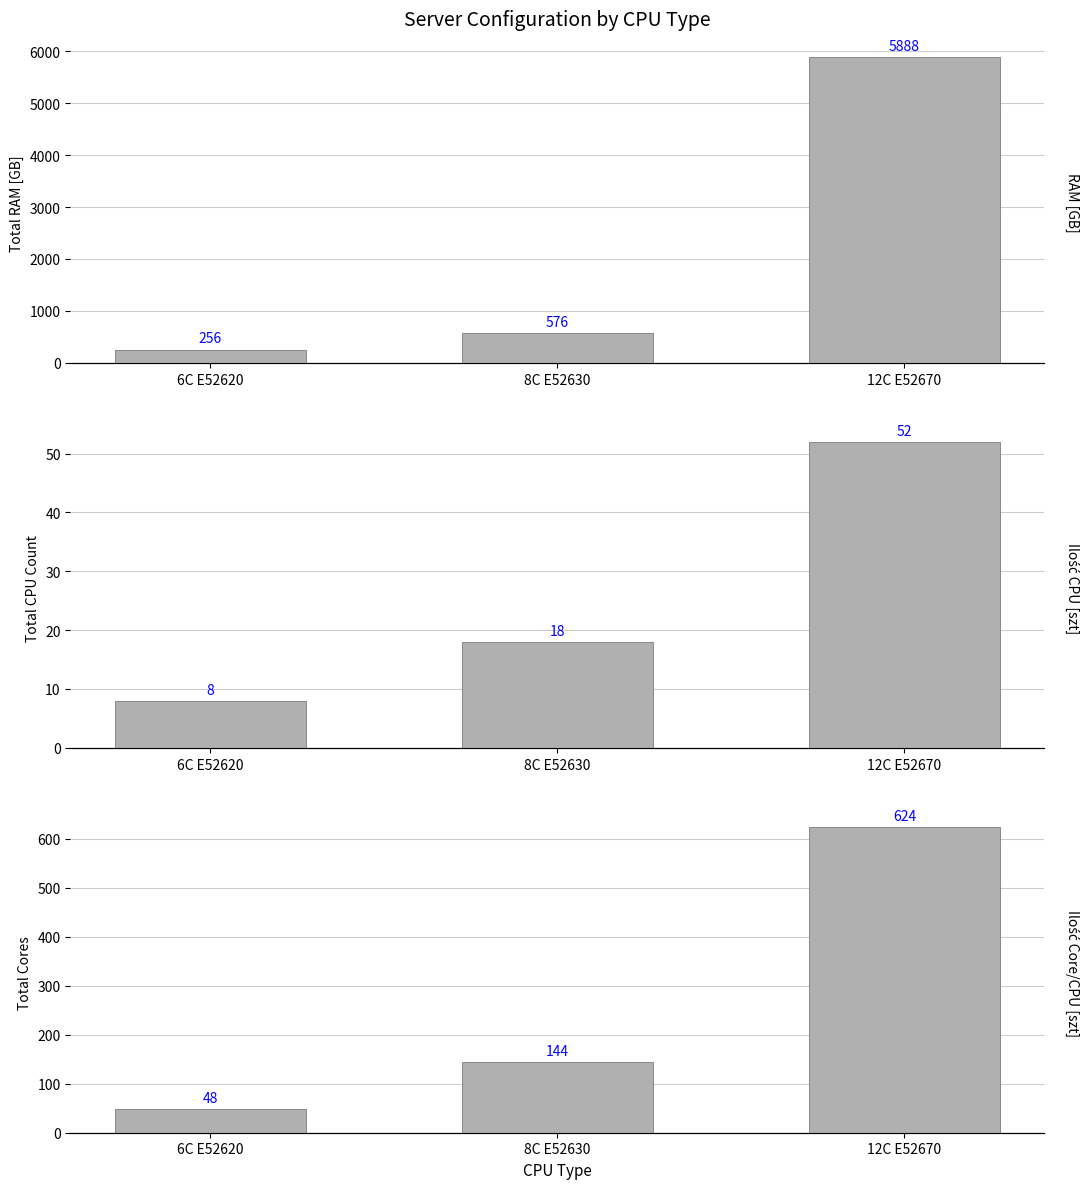

At which category does the chart reach its peak across all series?

12C E52670